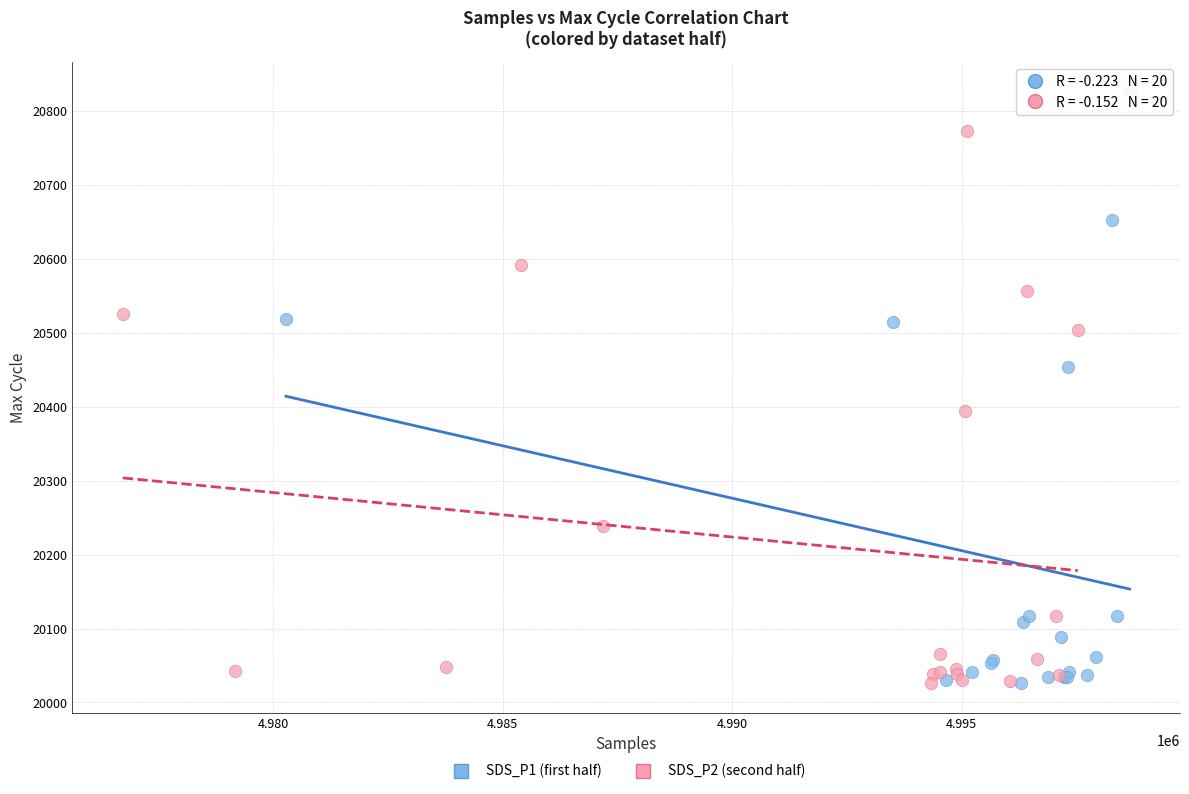

Which series has the widest spread of Y values?

SDS_P1 (first half)